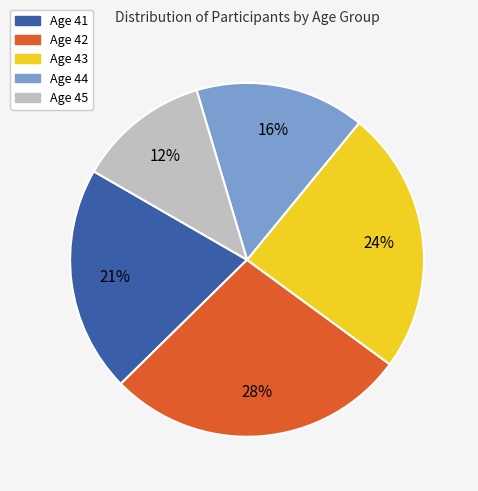

Between Age 45 and Age 41, which is larger?

Age 41